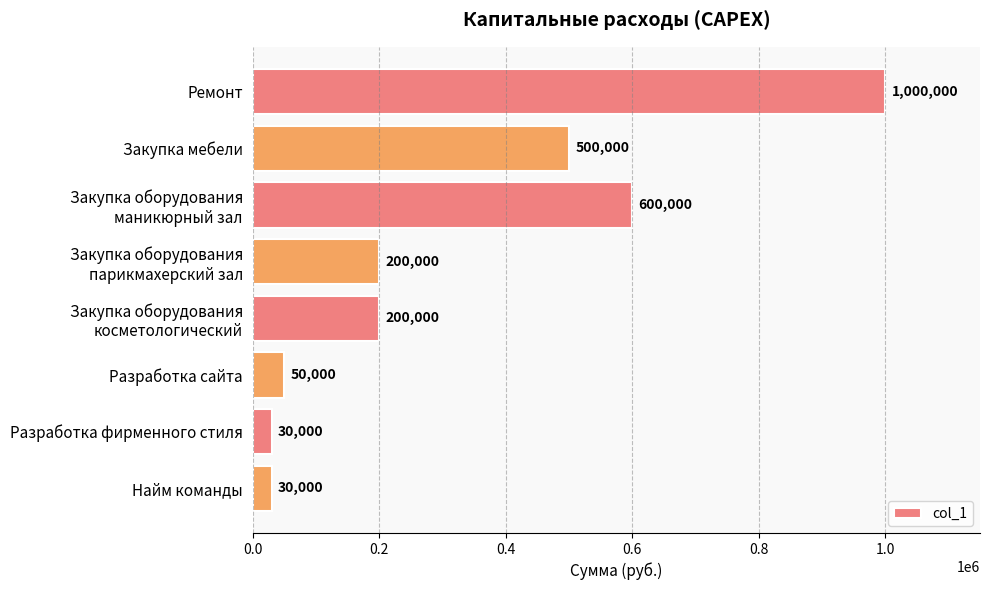

What value does the data have at Разработка сайта, to the nearest 100?

50000